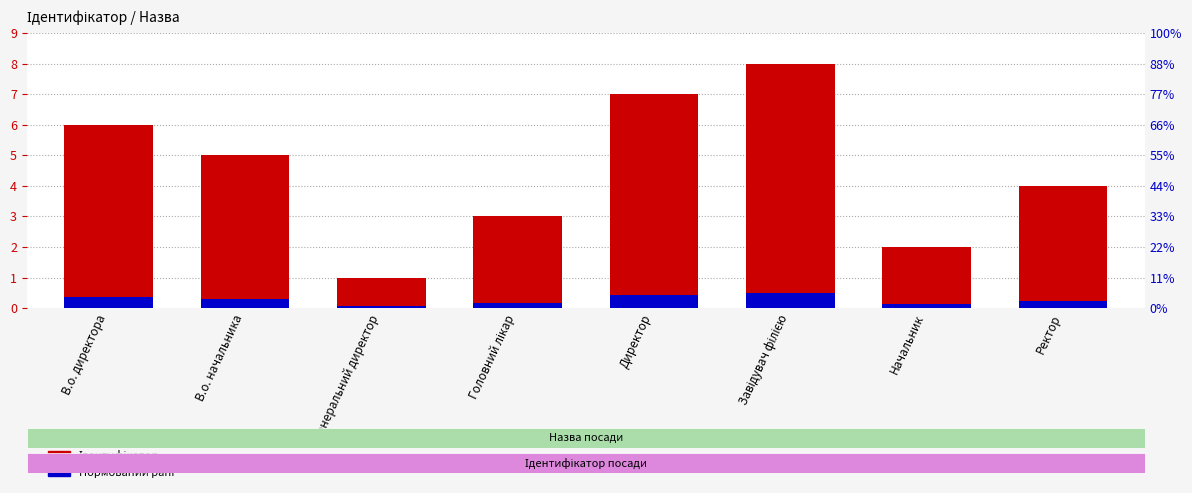

What is the difference between the second highest and second lowest values in the Нормований ранг series?

0.3